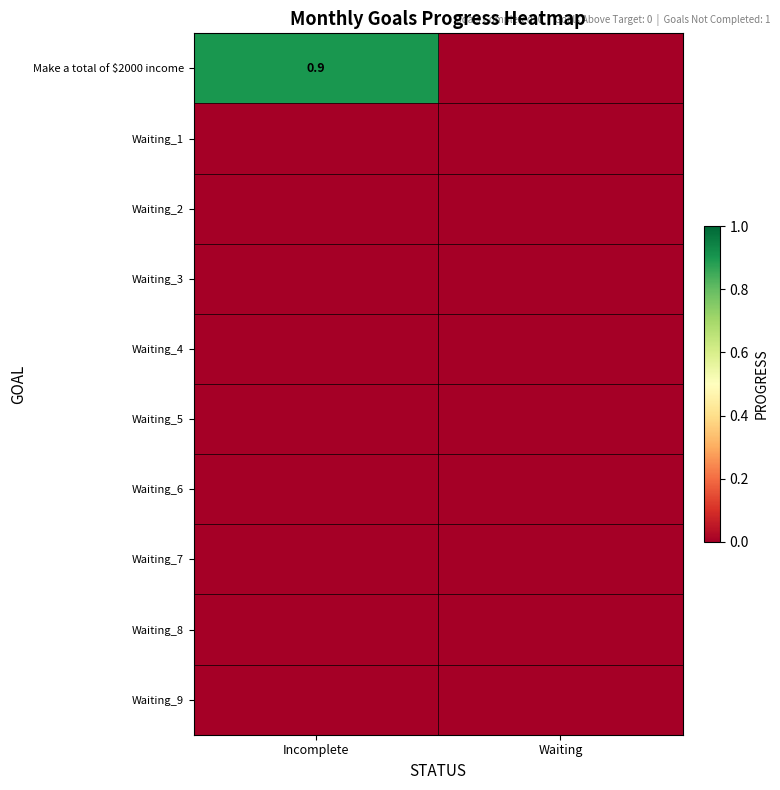

The value of Waiting_1 at Incomplete is 0.0. True or false?

True